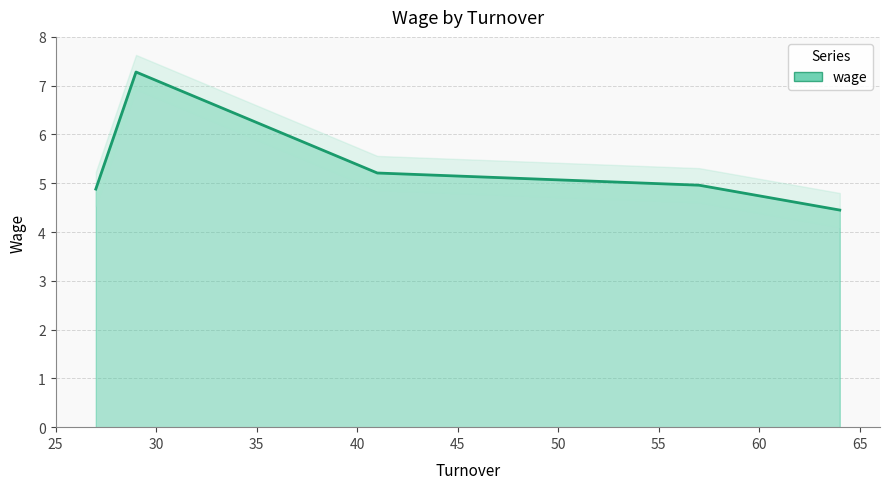

Which category has the lowest value across all series?

64